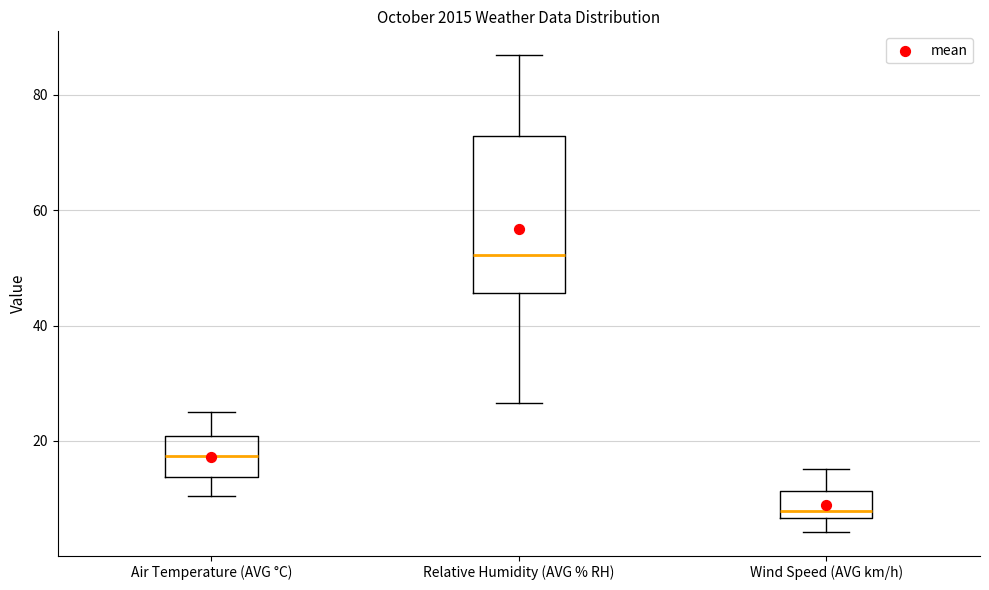

Reading left to right, read every box against the y-axis: the position of its median line, the range the box covers, and the ends of its whiskers. The values are not printed on the chart, so give them approximately, as read against the axis.

Air Temperature (AVG °C): median 18, box 14 to 20, whiskers 10 to 26
Relative Humidity (AVG % RH): median 52, box 46 to 72, whiskers 26 to 86
Wind Speed (AVG km/h): median 8, box 6 to 12, whiskers 4 to 16